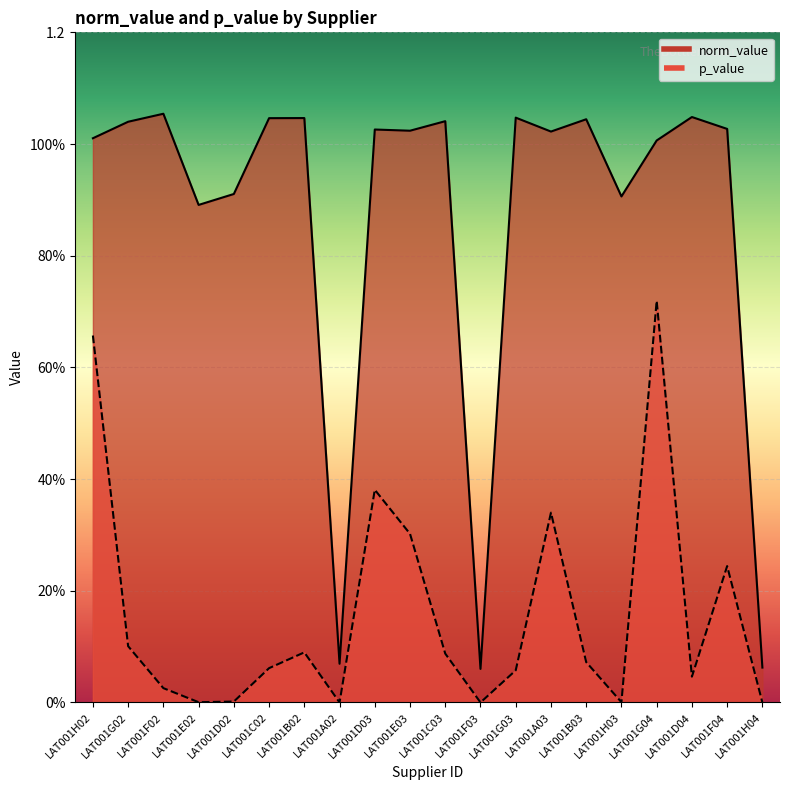

True or false: p_value and norm_value cross at least once.

False